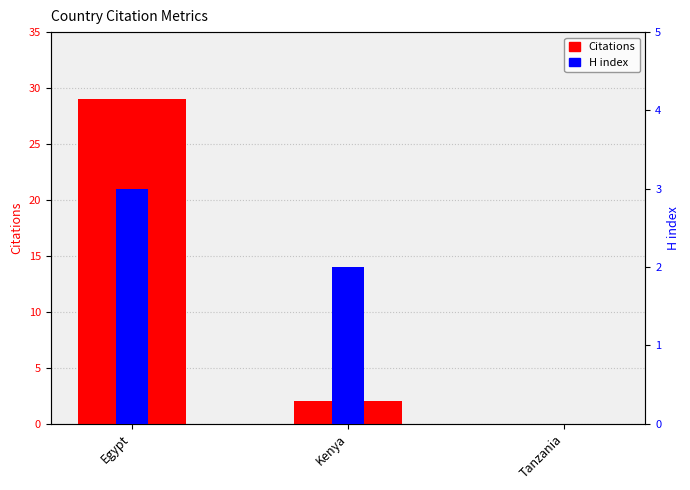

Rank the series by their maximum value, from lowest to highest.

H index, Citations